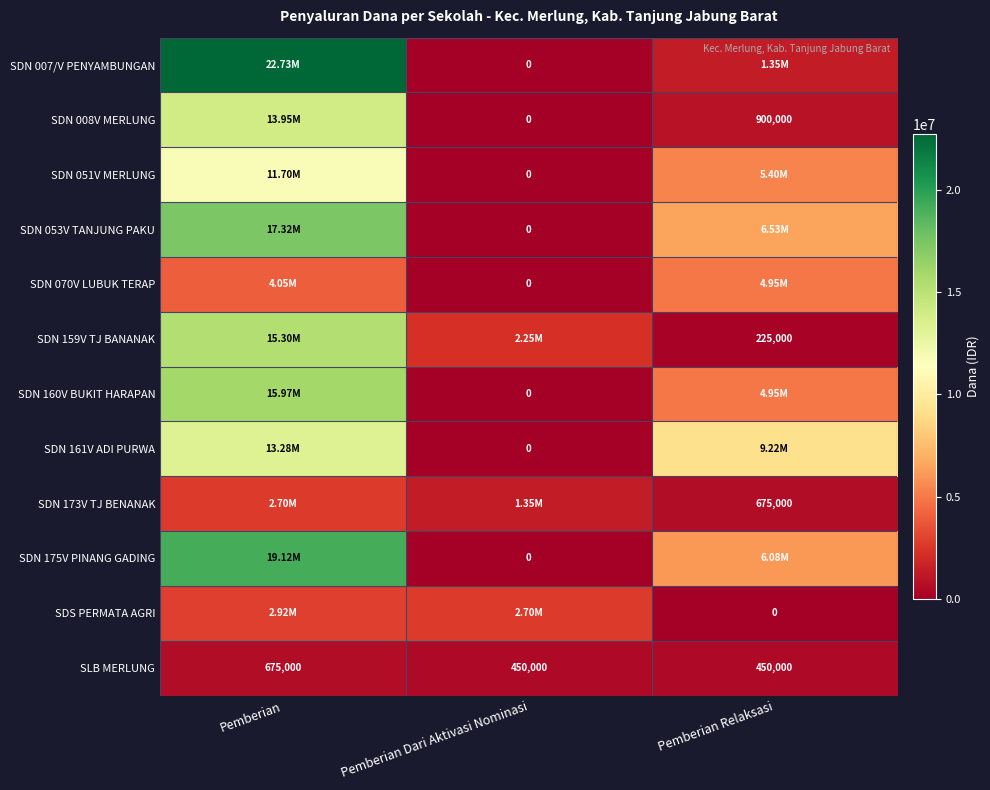

What is the total value across all series at Pemberian?

139725000